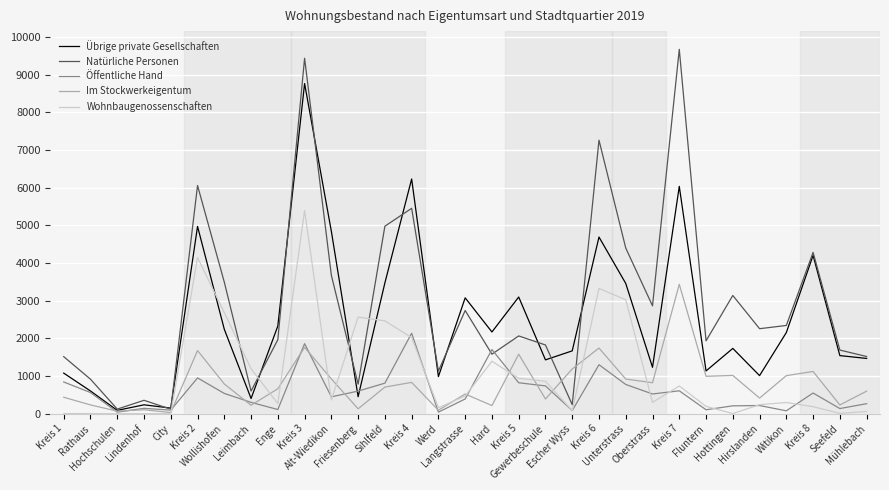

What is the highest value of the Natürliche Personen series?

9670